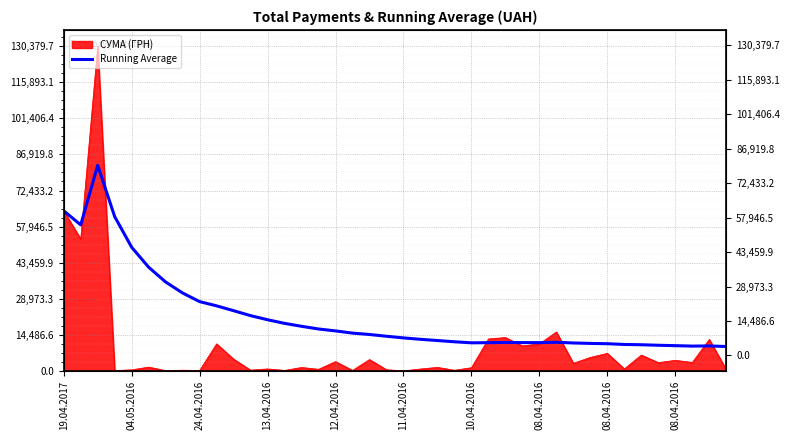

Where is the first local minimum?

04.05.2016